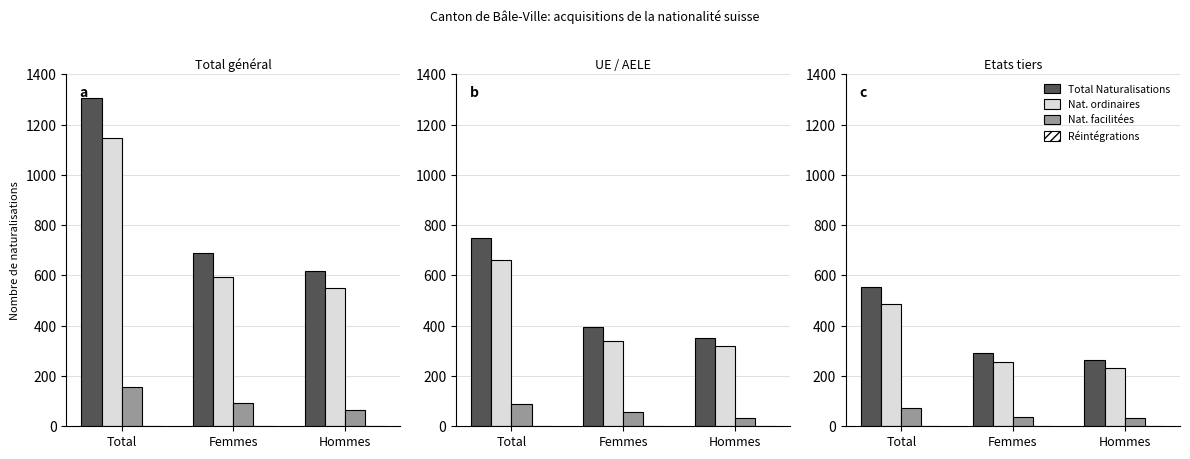

At which category is the sum across all series the highest?

Total